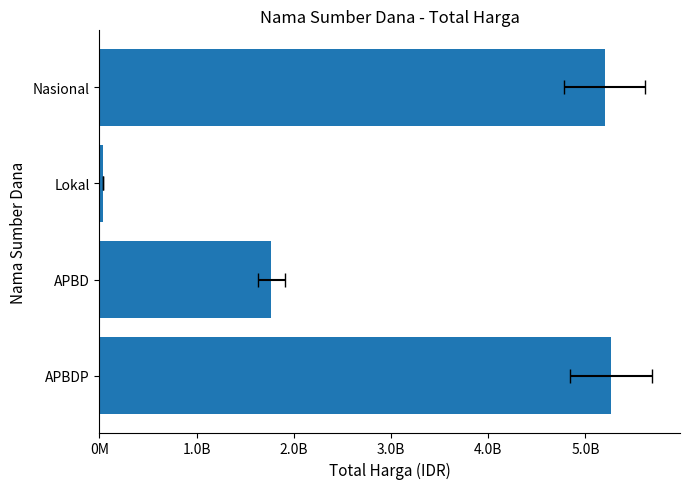

How many data points does each series have?

4